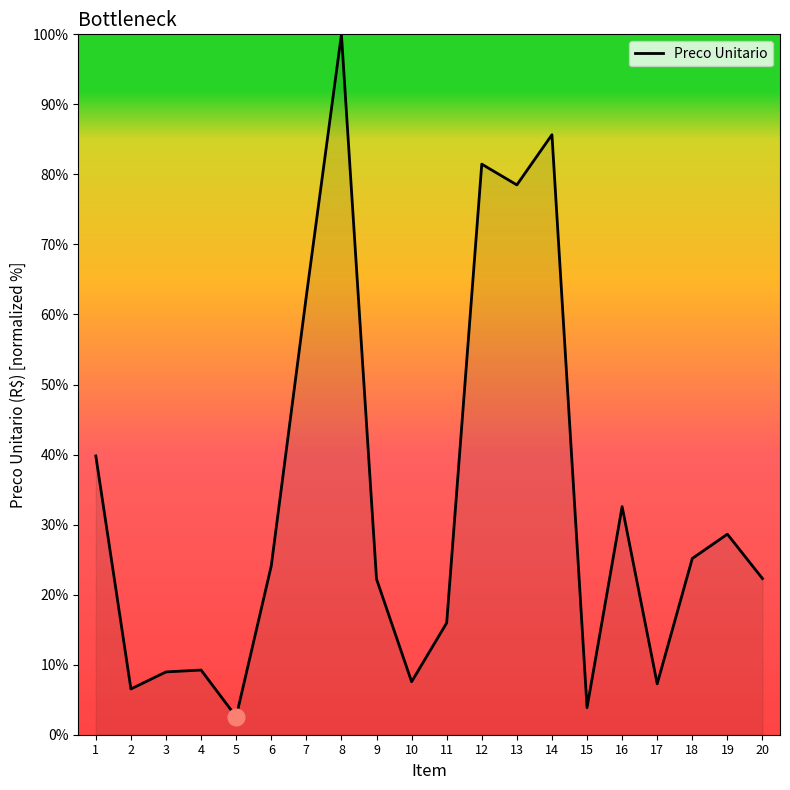

What is the maximum value shown in the chart?

100.0